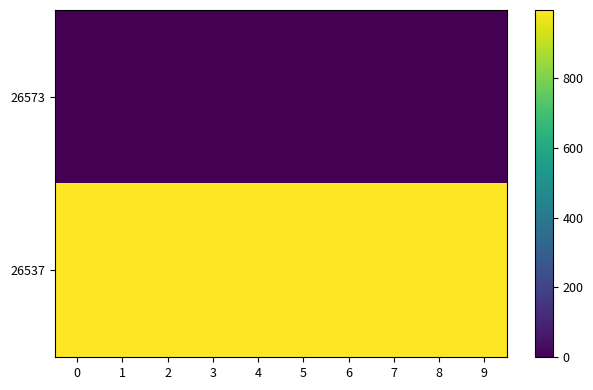

What is the total value across all series at 3?

995